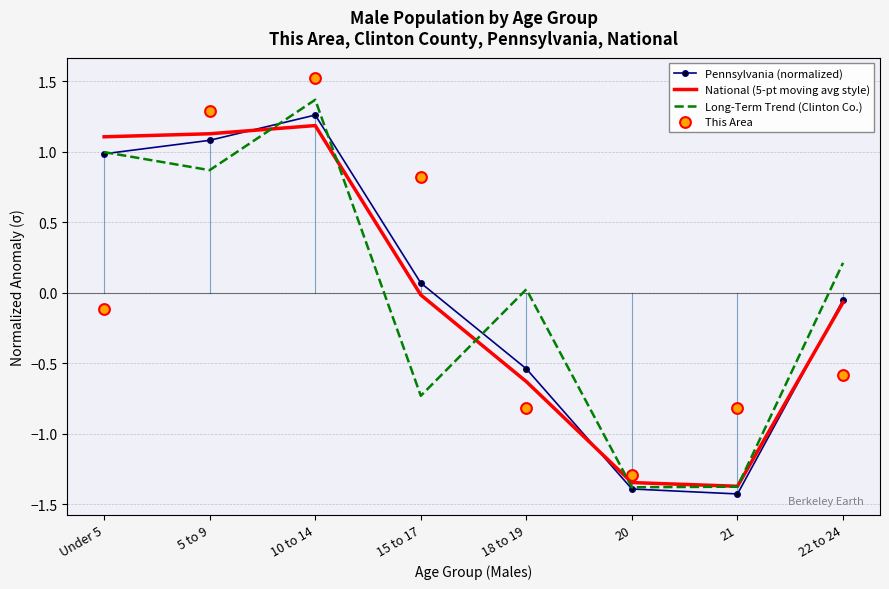

Is the value of National (5-pt moving avg style) at 10 to 14 greater than the value of Pennsylvania (normalized) at 15 to 17?

Yes